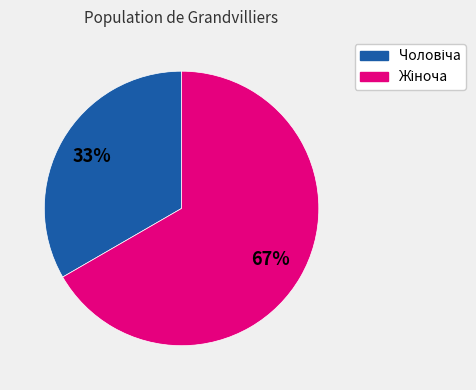

Is there a majority slice in this chart?

Yes